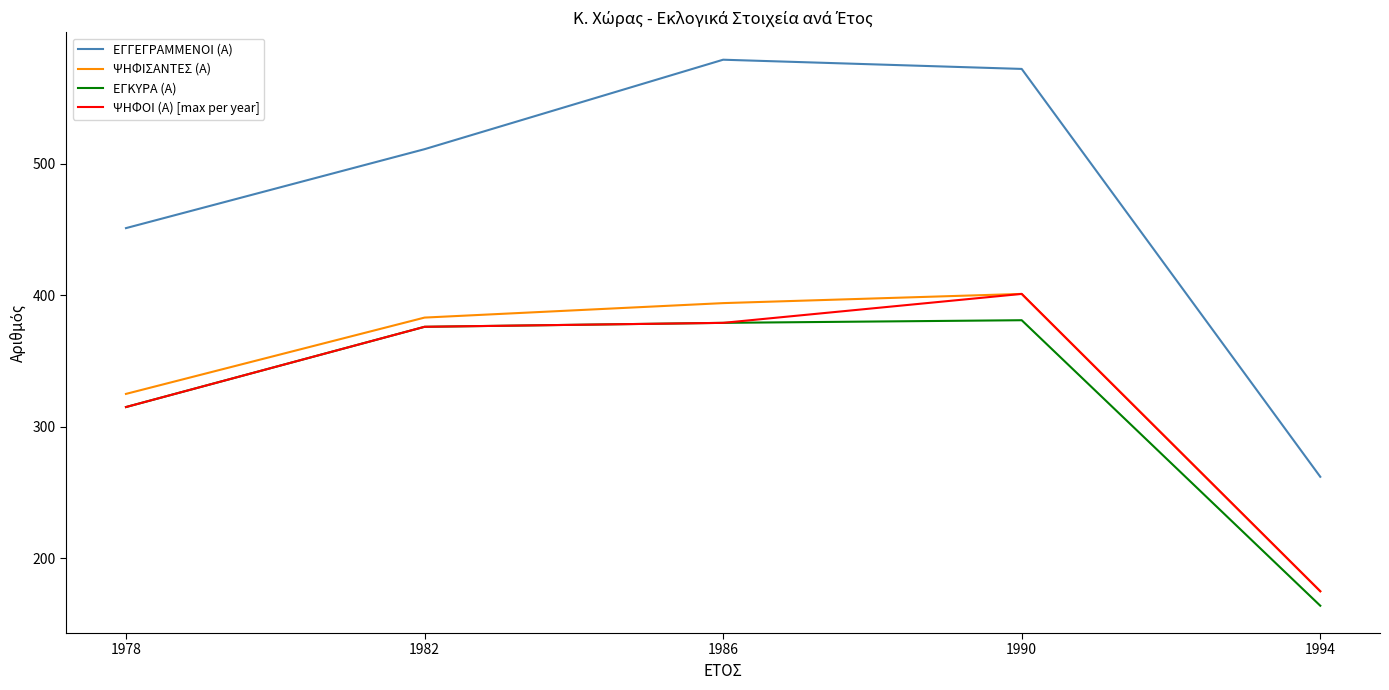

Rank the categories by ΕΓΓΕΓΡΑΜΜΕΝΟΙ (Α) value from highest to lowest.

1986, 1990, 1982, 1978, 1994